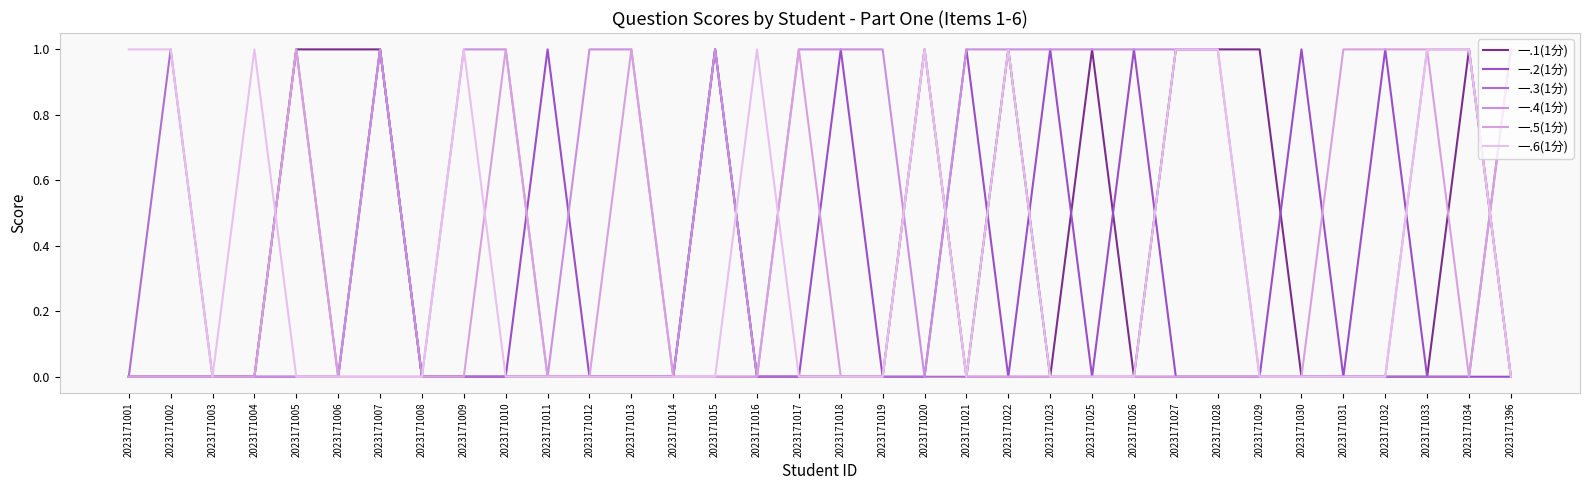

What is the spread (max minus min) of values at 2023171019?

1